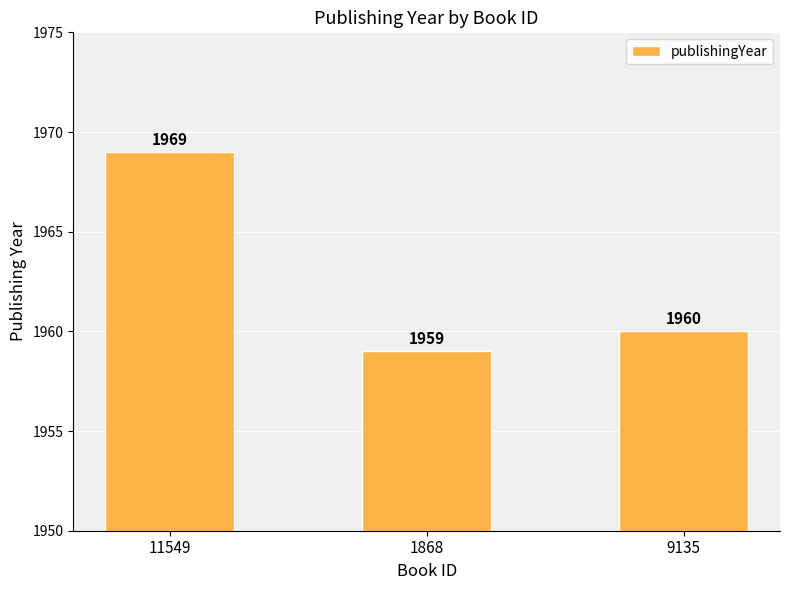

Reading left to right, transcribe all the data shown in this chart.

1969	1959	1960